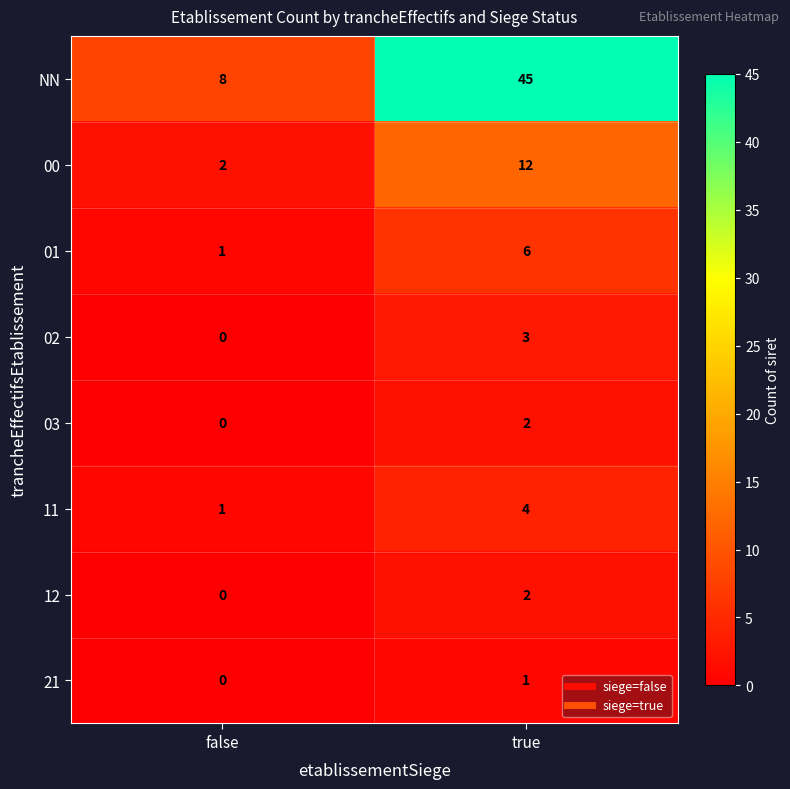

Where is 01 nearest to the value 3?

false